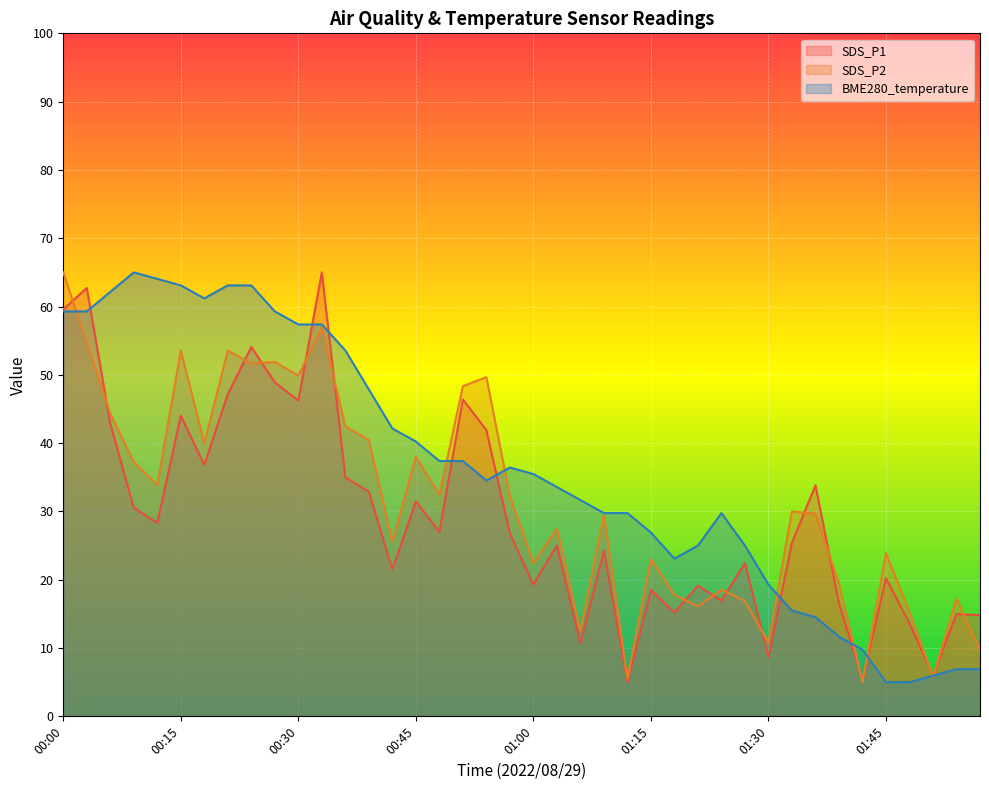

List the series in order of their overall mean, highest first.

BME280_temperature, SDS_P2, SDS_P1